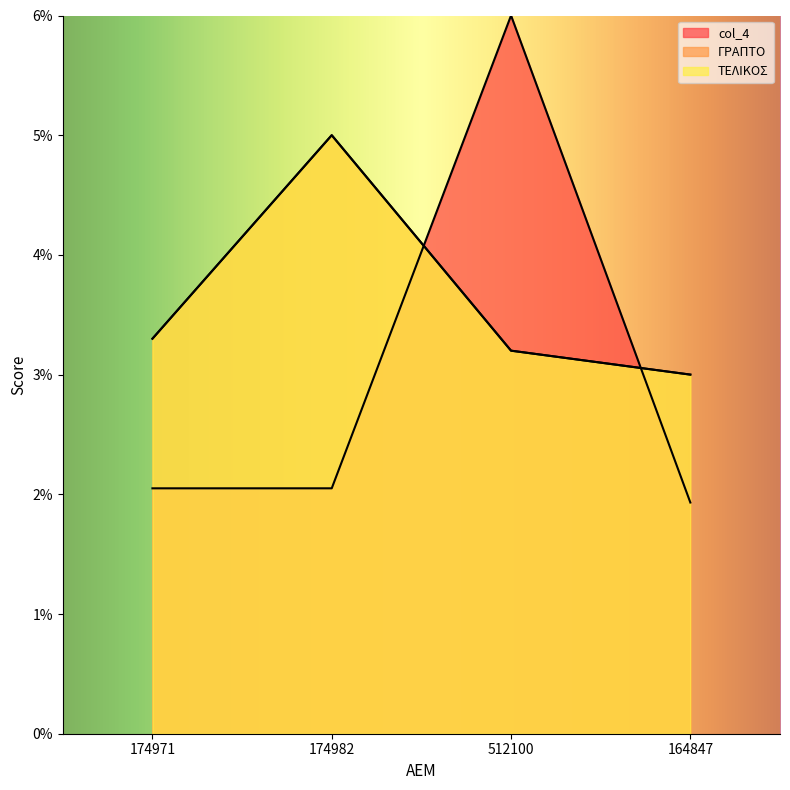

How many lines are shown in the chart?

3